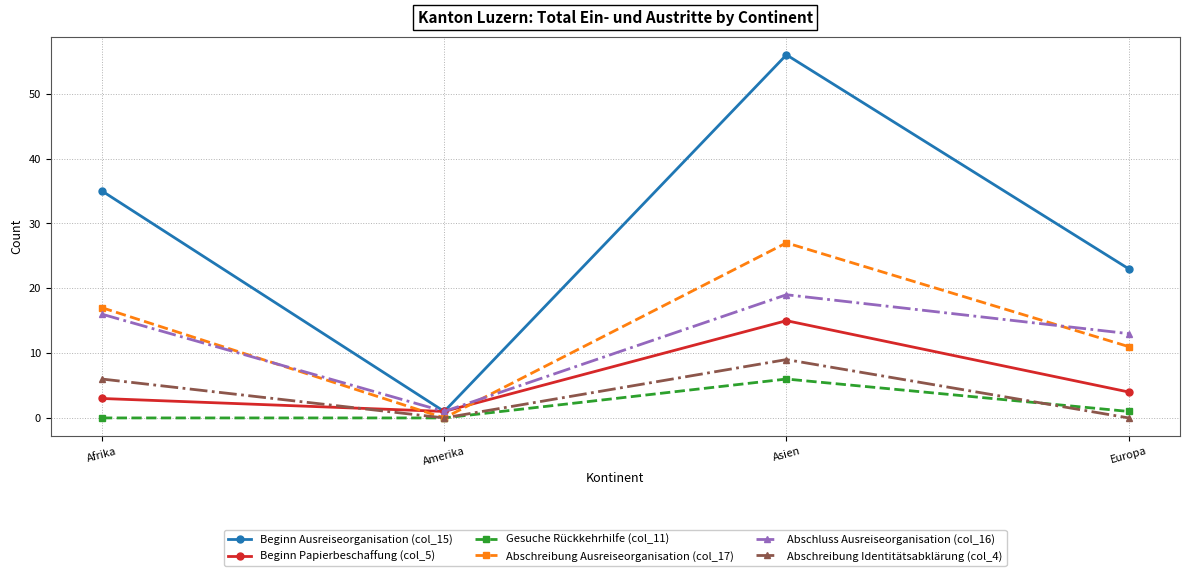

Reading left to right, transcribe all the data shown in this chart.

Beginn Ausreiseorganisation (col_15): Afrika=35	Amerika=1	Asien=56	Europa=23
Beginn Papierbeschaffung (col_5): Afrika=3	Amerika=1	Asien=15	Europa=4
Gesuche Rückkehrhilfe (col_11): Afrika=0	Amerika=0	Asien=6	Europa=1
Abschreibung Ausreiseorganisation (col_17): Afrika=17	Amerika=0	Asien=27	Europa=11
Abschluss Ausreiseorganisation (col_16): Afrika=16	Amerika=1	Asien=19	Europa=13
Abschreibung Identitätsabklärung (col_4): Afrika=6	Amerika=0	Asien=9	Europa=0